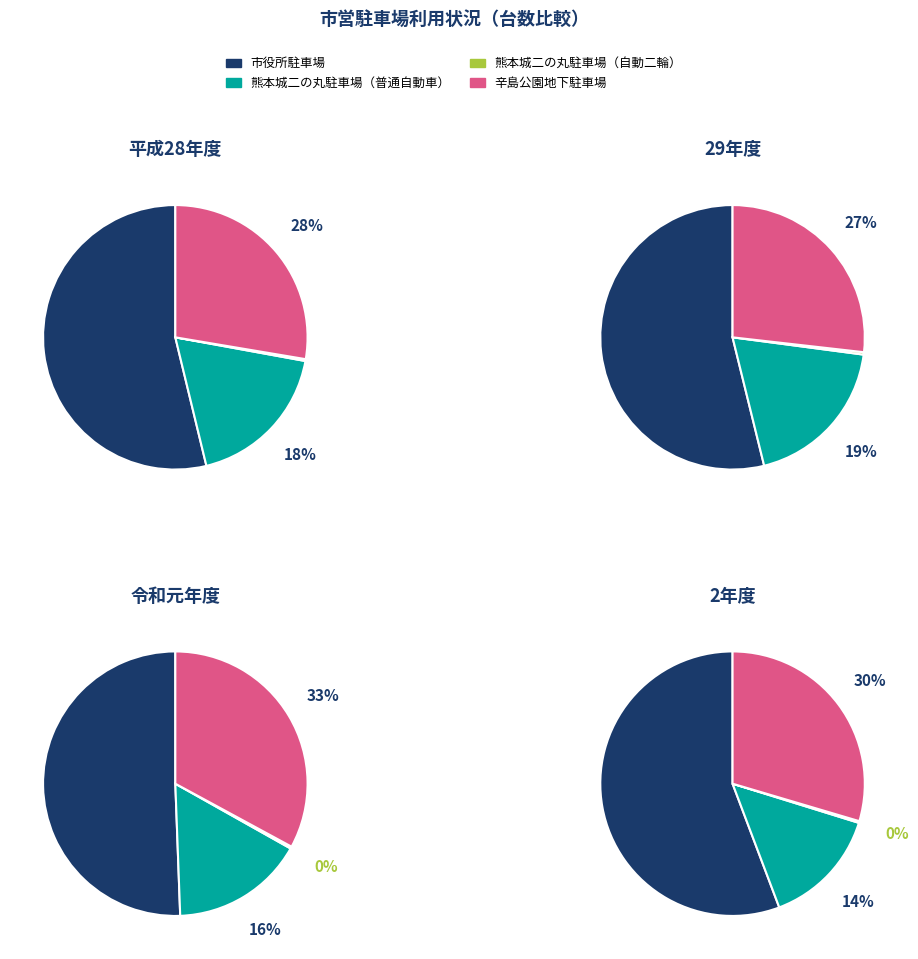

Which slice is the smallest?

2年度